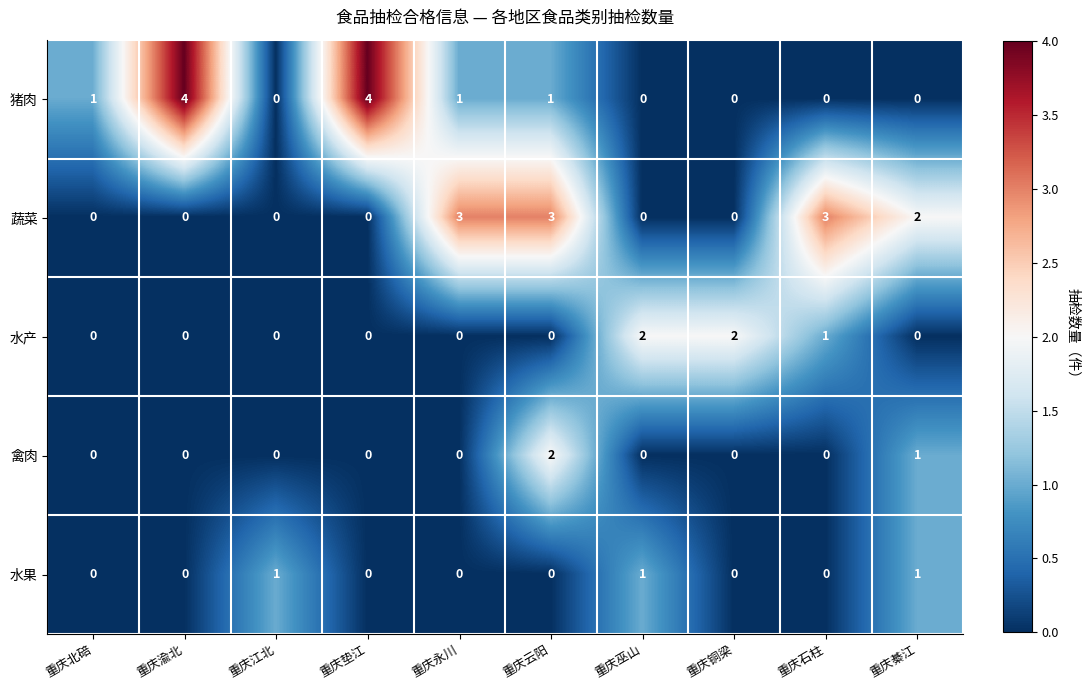

What is the sum of all 禽肉 values?

3